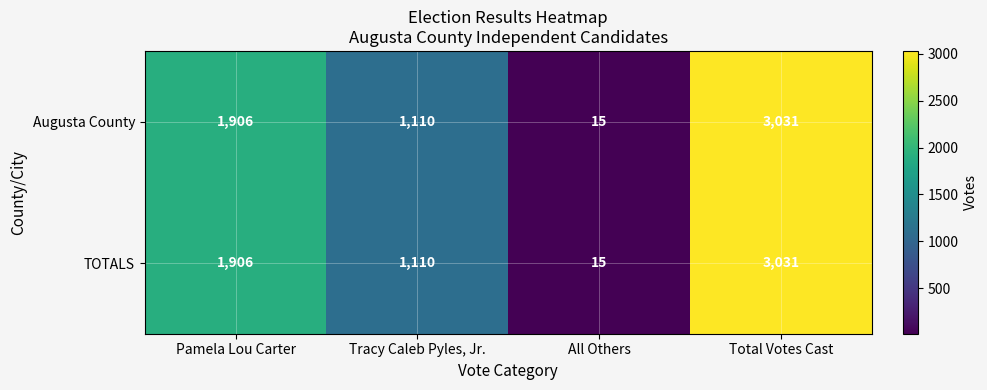

What is the approximate value of Augusta County at Total Votes Cast?

3031